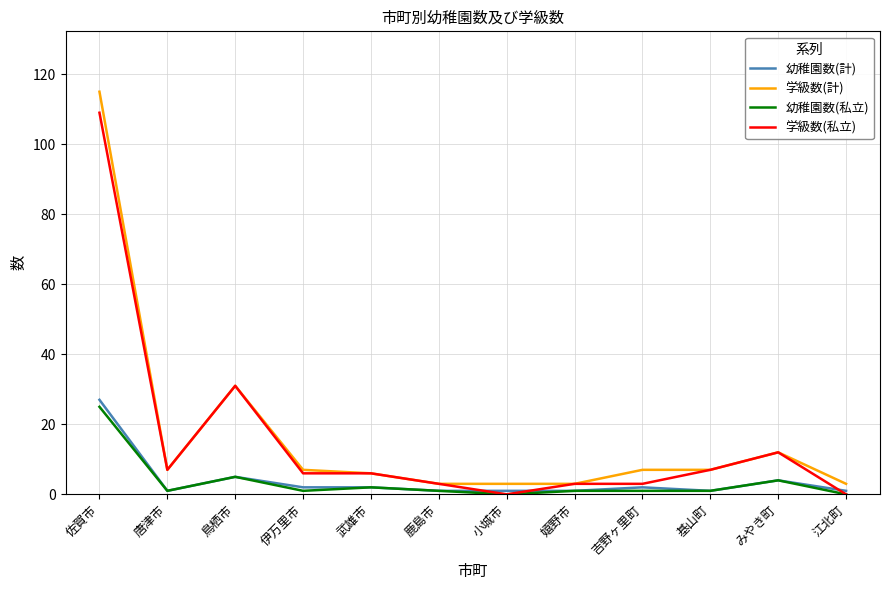

Which series has the largest total across all categories?

学級数(計)